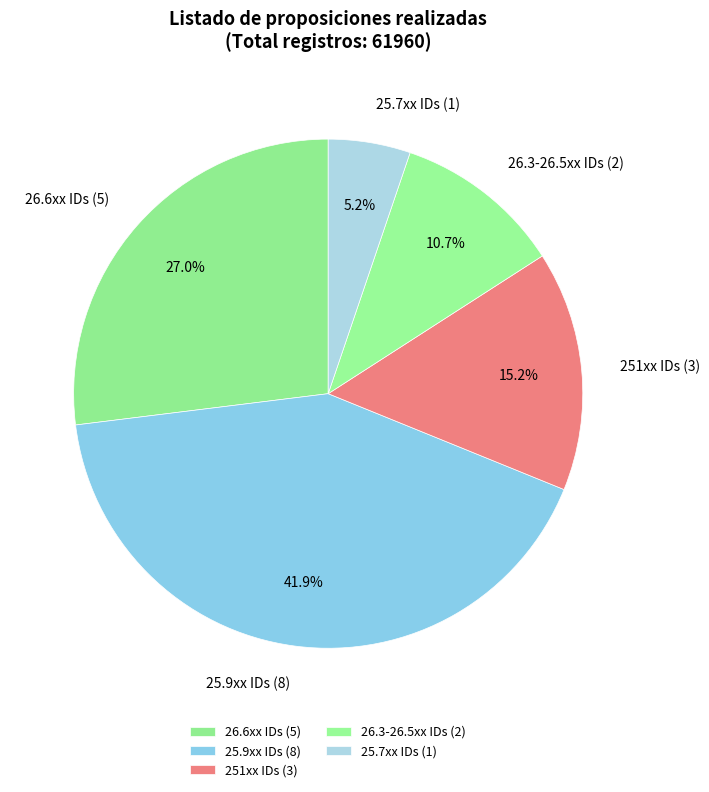

Count the number of slices in the pie.

5